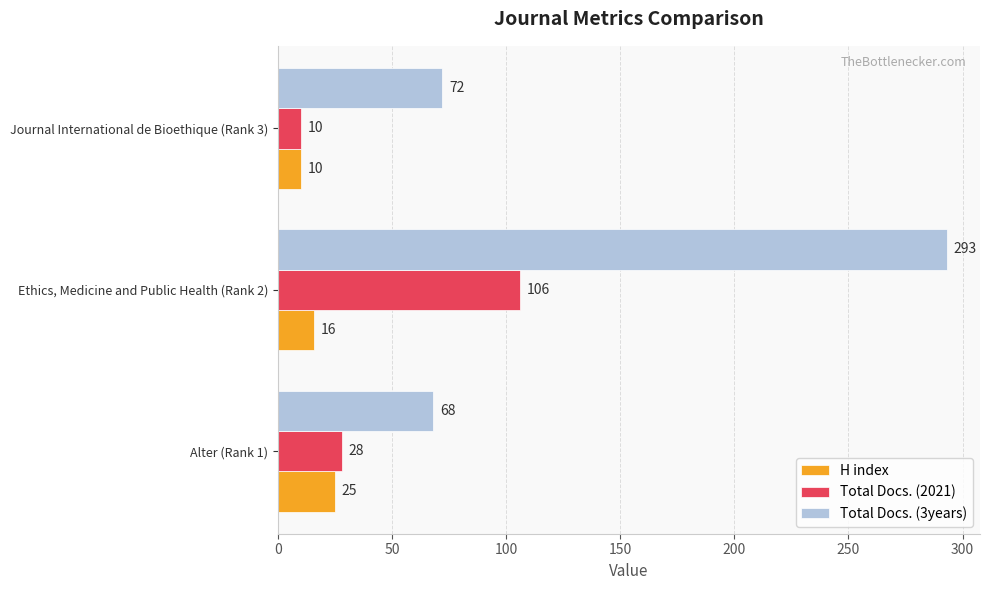

Between Alter (Rank 1) and Ethics, Medicine and Public Health (Rank 2), which series saw the biggest shift?

Total Docs. (3years)